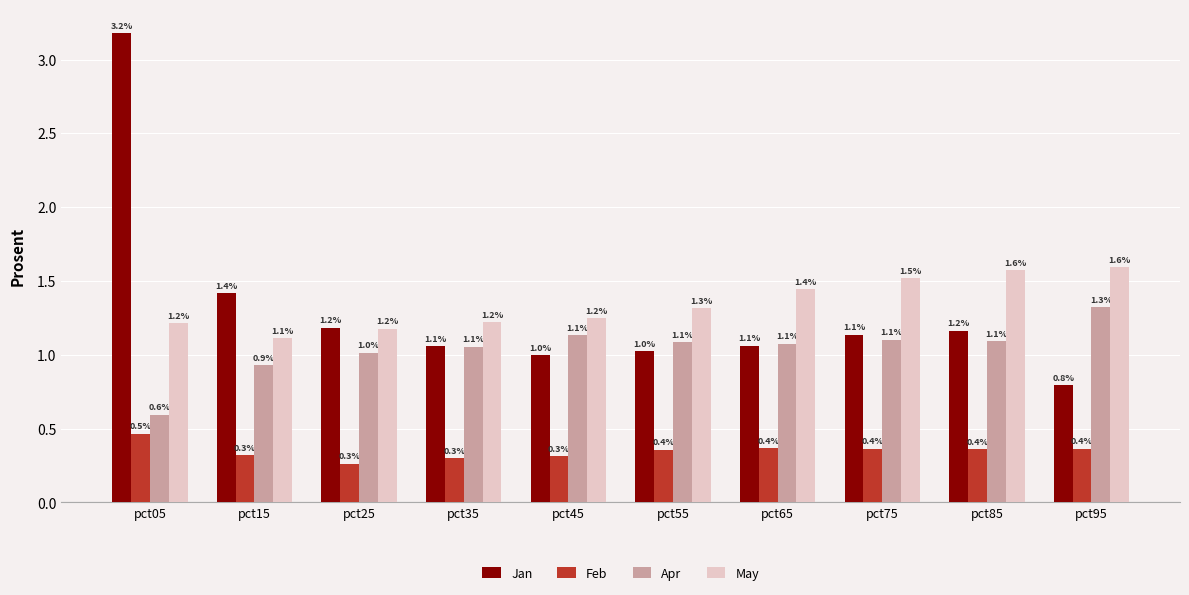

Is the value of Apr at pct15 greater than the value of May at pct05?

No